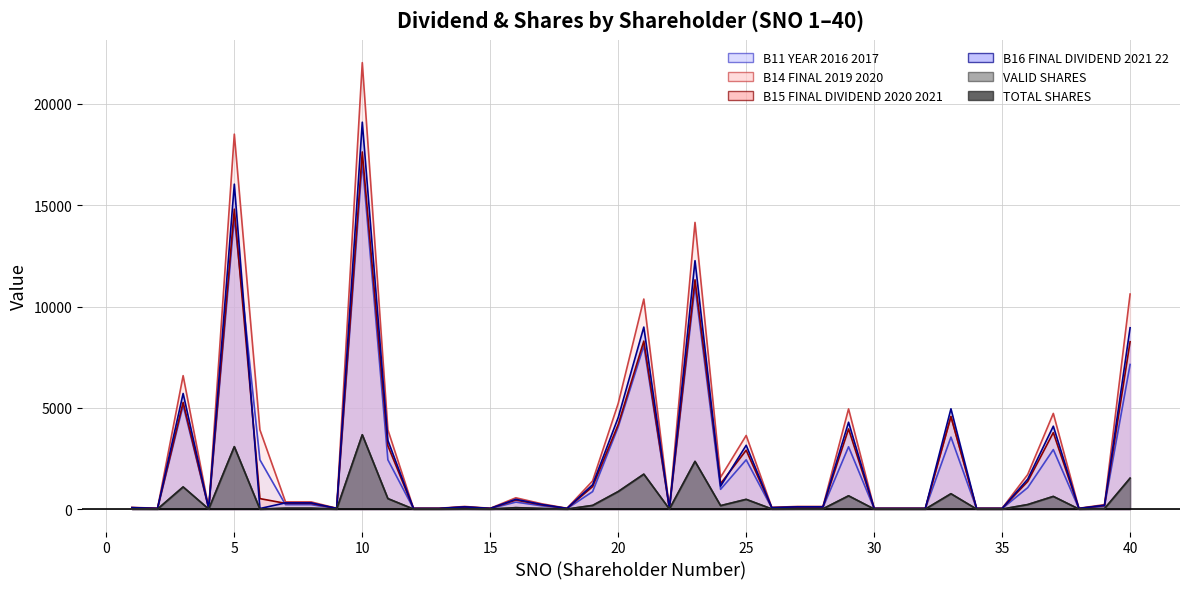

Reading right to left, what are all the values shown in this chart?

B11_YEAR_2016_2017: 7140.0	140.0	28.0	2940.0	1064.0	28.0	28.0	3556.0	28.0	28.0	28.0	3080.0	84.0	84.0	56.0	2436.0	980.0	11004.0	28.0	8064.0	4060.0	868.0	28.0	168.0	350.0	28.0	84.0	28.0	28.0	2436.0	17136.0	28.0	224.0	224.0	2436.0	14392.0	28.0	5124.0	28.0	56.0
B14_FINAL_2019_2020: 10614.0	225.0	45.0	4725.0	1710.0	45.0	45.0	4572.0	45.0	45.0	45.0	4950.0	135.0	135.0	90.0	3637.5	1575.0	14148.0	45.0	10368.0	5220.0	1395.0	45.0	270.0	562.5	45.0	135.0	45.0	45.0	3915.0	22032.0	45.0	360.0	360.0	3915.0	18504.0	45.0	6588.0	45.0	90.0
B15_FINAL_DIVIDEND_2020_2021: 8262.0	180.0	36.0	3780.0	1368.0	36.0	36.0	4572.0	36.0	36.0	36.0	3960.0	108.0	108.0	72.0	2910.0	1260.0	11318.0	36.0	8294.0	4176.0	1116.0	36.0	216.0	450.0	36.0	108.0	36.0	36.0	3132.0	17625.0	36.0	288.0	288.0	522.0	14803.0	36.0	5270.0	36.0	72.0
B16_FINAL_DIVIDEND_2021_22: 8950.0	195.0	39.0	4095.0	1482.0	39.0	39.0	4953.0	39.0	39.0	39.0	4290.0	117.0	117.0	78.0	3152.5	1137.5	12261.0	39.0	8985.0	4524.0	1209.0	39.0	234.0	487.5	39.0	117.0	39.0	39.0	3393.0	19094.0	39.0	312.0	312.0	32.5	16036.0	39.0	5709.0	39.0	78.0
VALID_SHARES: 1530.0	30.0	6.0	630.0	228.0	6.0	6.0	762.0	6.0	6.0	6.0	660.0	18.0	18.0	12.0	485.0	175.0	2358.0	6.0	1728.0	870.0	186.0	6.0	36.0	75.0	6.0	18.0	6.0	6.0	522.0	3672.0	6.0	48.0	48.0	5.0	3084.0	6.0	1098.0	6.0	12.0
TOTAL_SHARES: 1530.0	30.0	6.0	630.0	228.0	6.0	6.0	762.0	6.0	6.0	6.0	660.0	18.0	18.0	12.0	485.0	175.0	2358.0	6.0	1728.0	870.0	186.0	6.0	36.0	75.0	6.0	18.0	6.0	6.0	522.0	3672.0	6.0	48.0	48.0	5.0	3084.0	6.0	1098.0	6.0	12.0